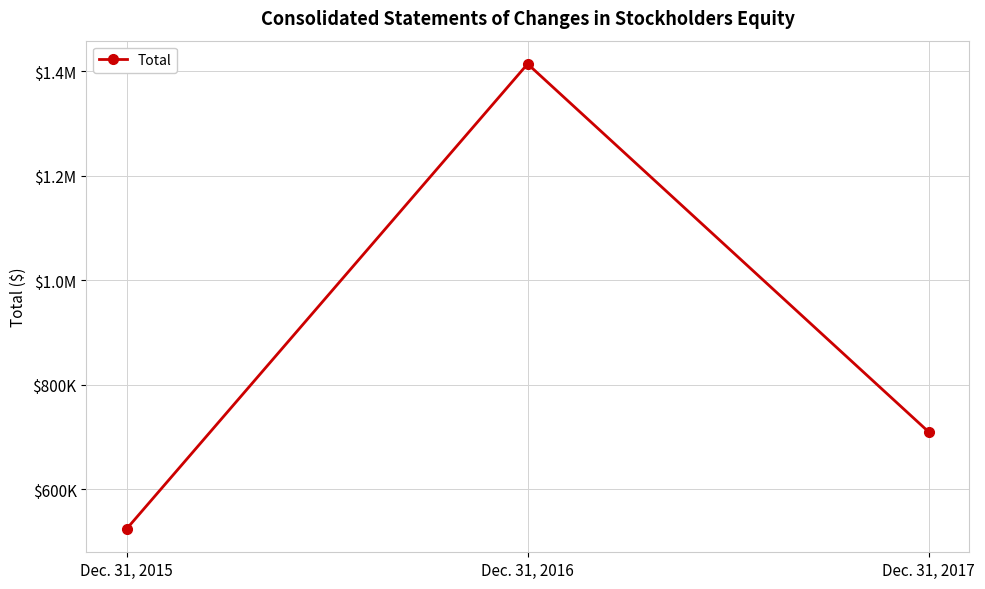

Does the chart have visible grid lines?

Yes